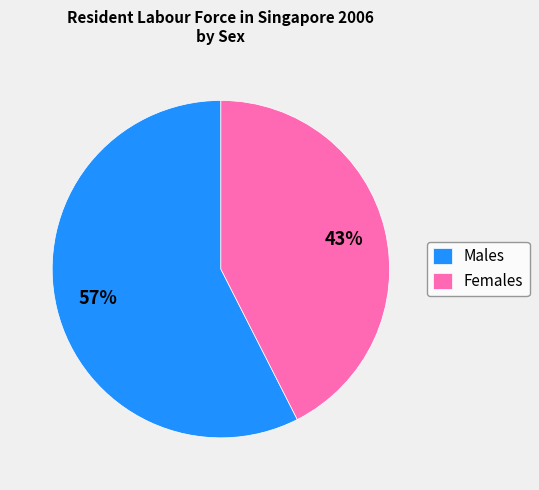

Is the sum of Females and Males greater than half?

Yes